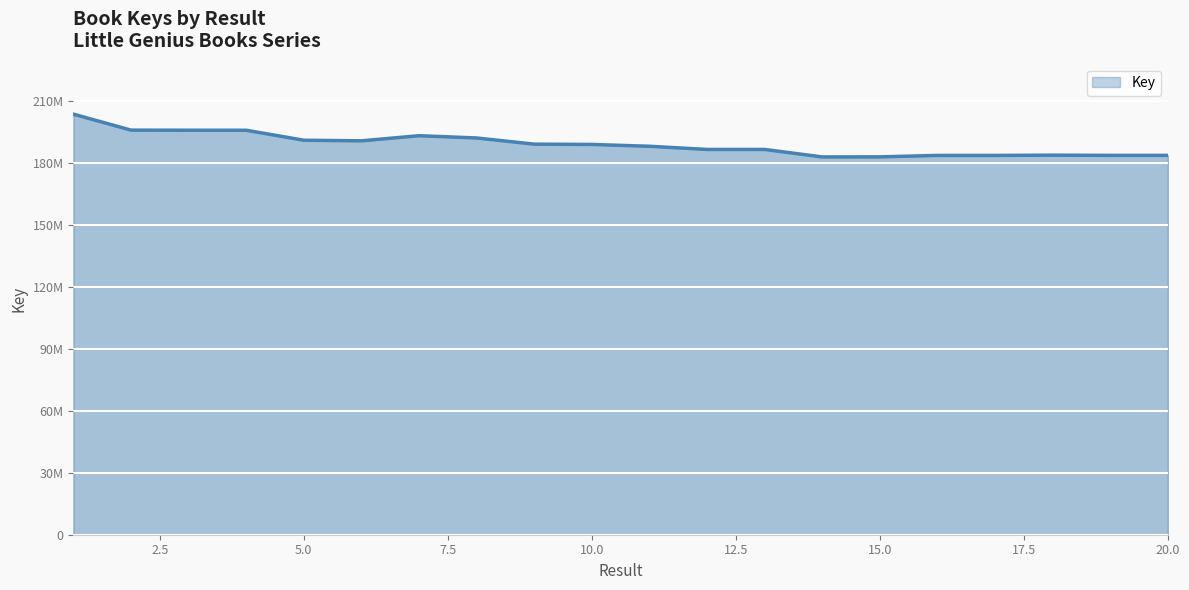

At which label is the value closest to 193489661?

7